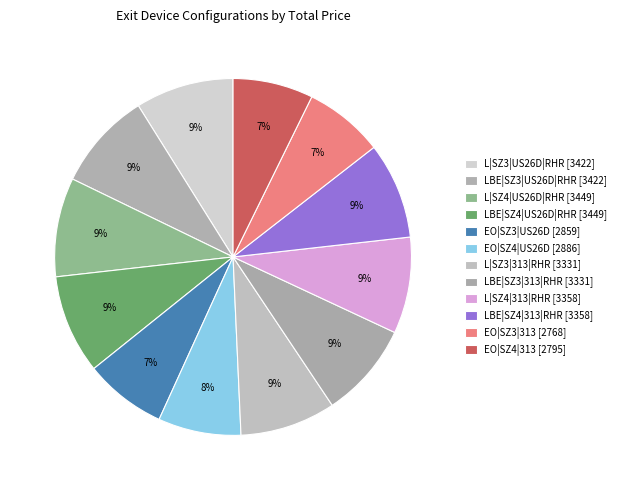

How many segments does this pie chart have?

12